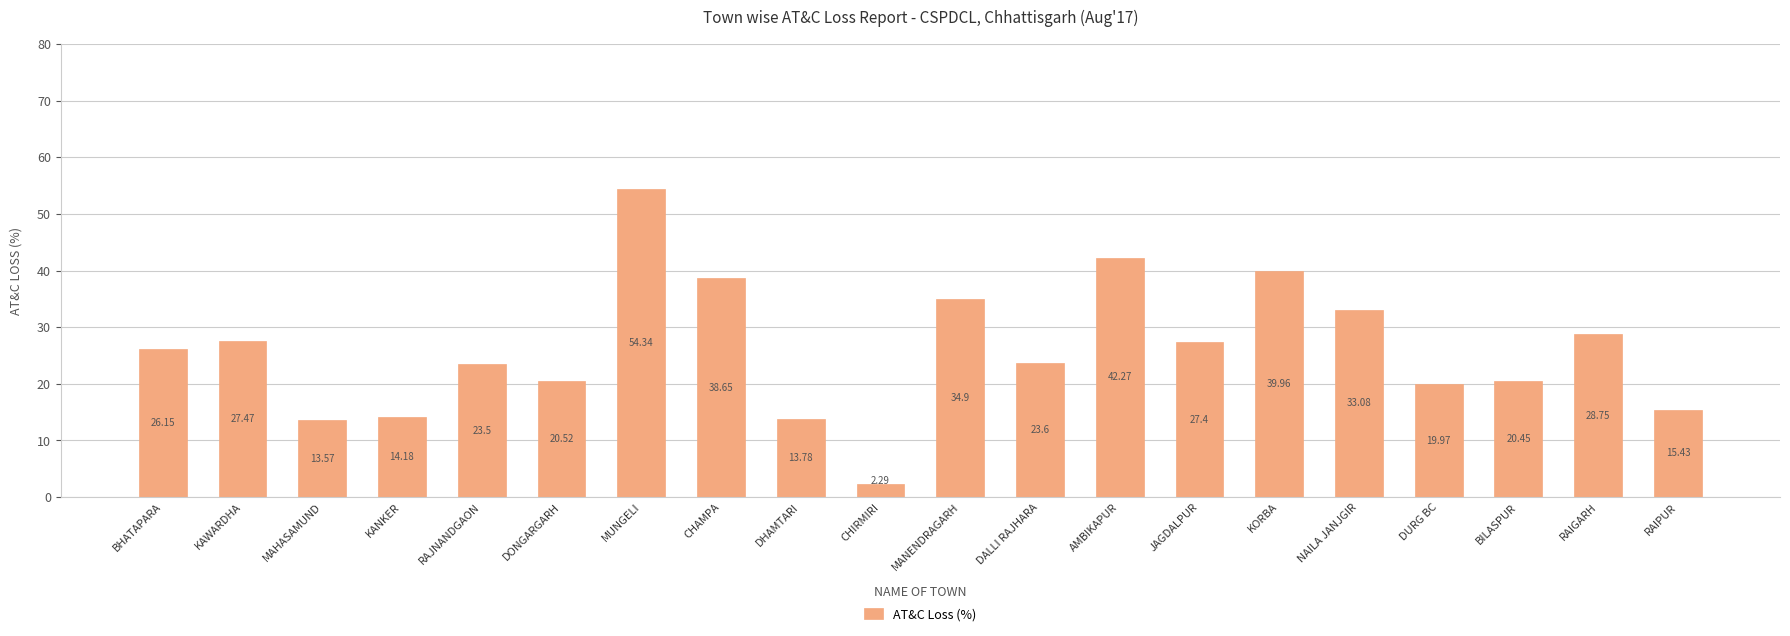

Approximately how many times larger is the value at NAILA JANJGIR compared to DURG BC?

1.7